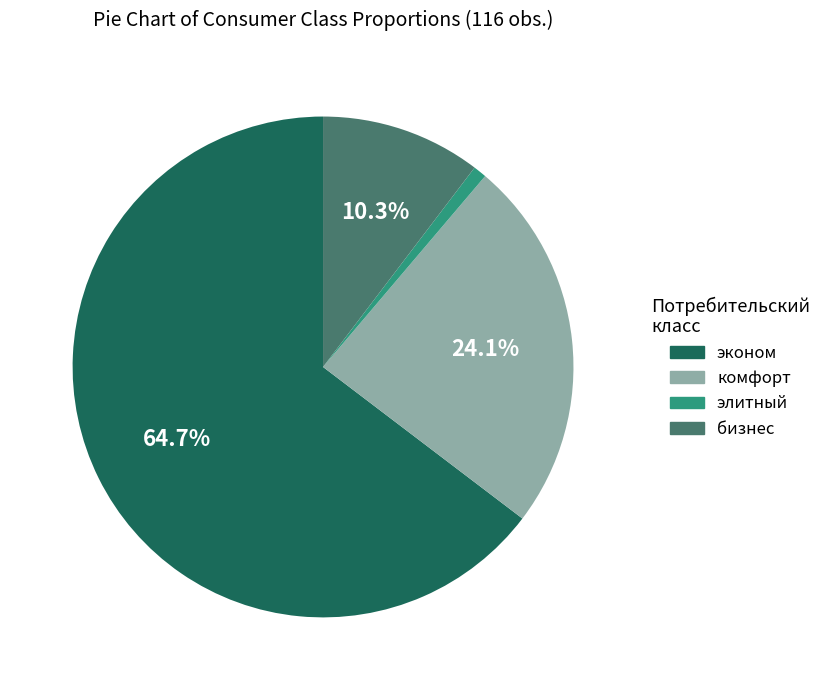

Rank the categories by value from highest to lowest.

эконом, комфорт, бизнес, элитный